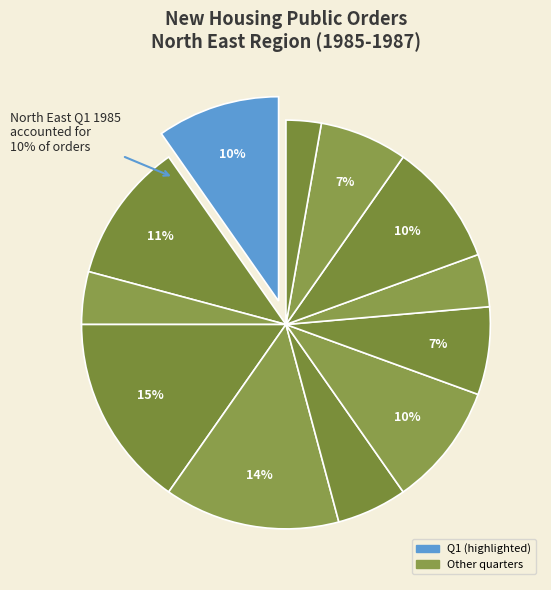

To the nearest percent, what percentage of the pie is 1985 Q1?

10%